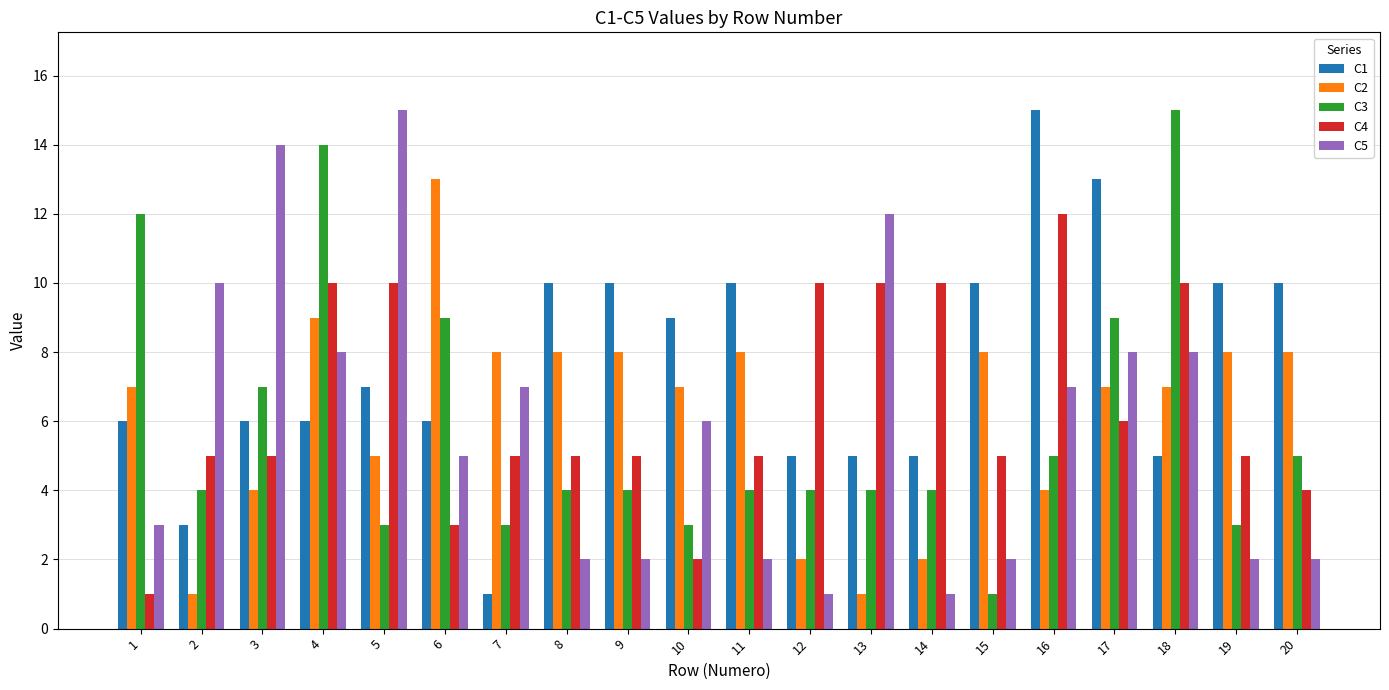

At how many categories does at least one series exceed 2?

20